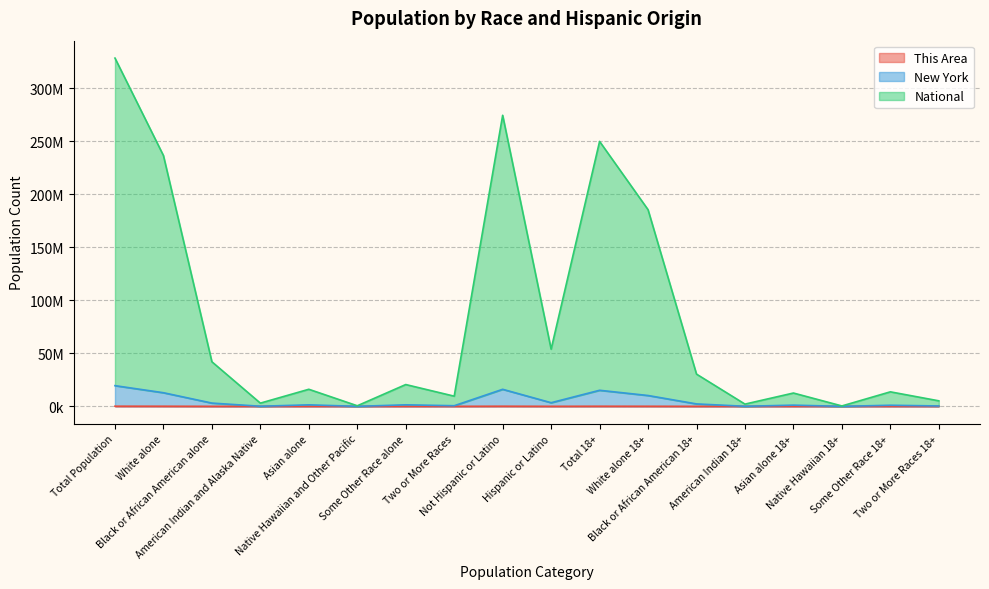

At which category is the sum across all series the highest?

Total Population